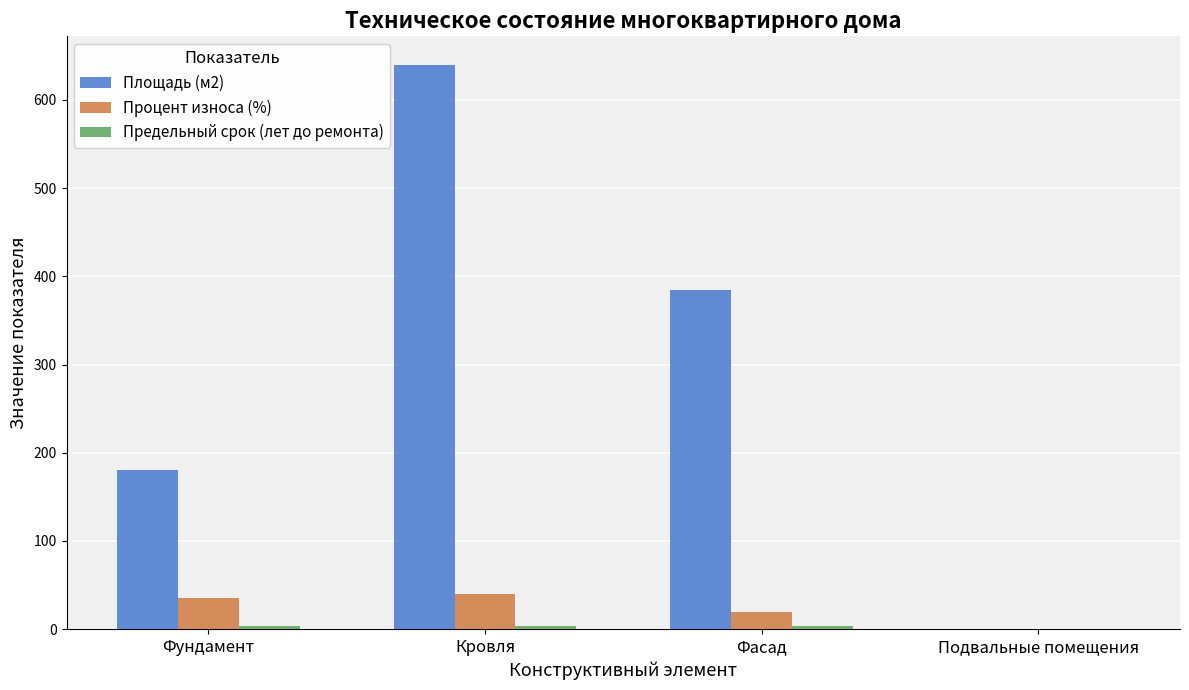

At which category is the sum across all series the highest?

Кровля